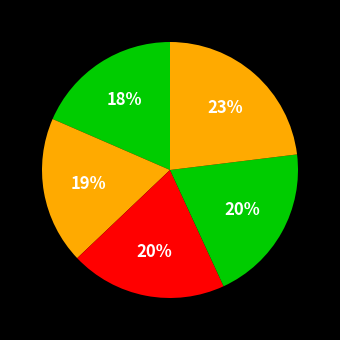

Count the number of slices in the pie.

5